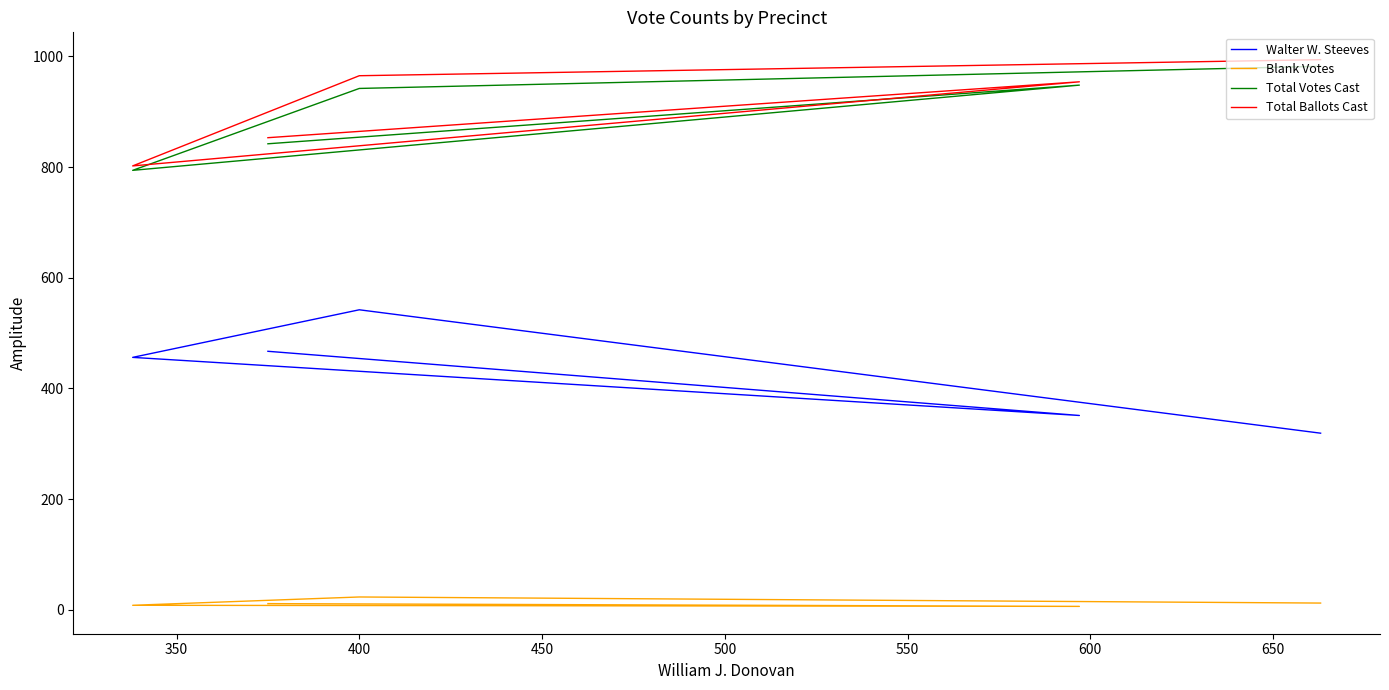

Which series has the largest range (max minus min)?

Walter W. Steeves